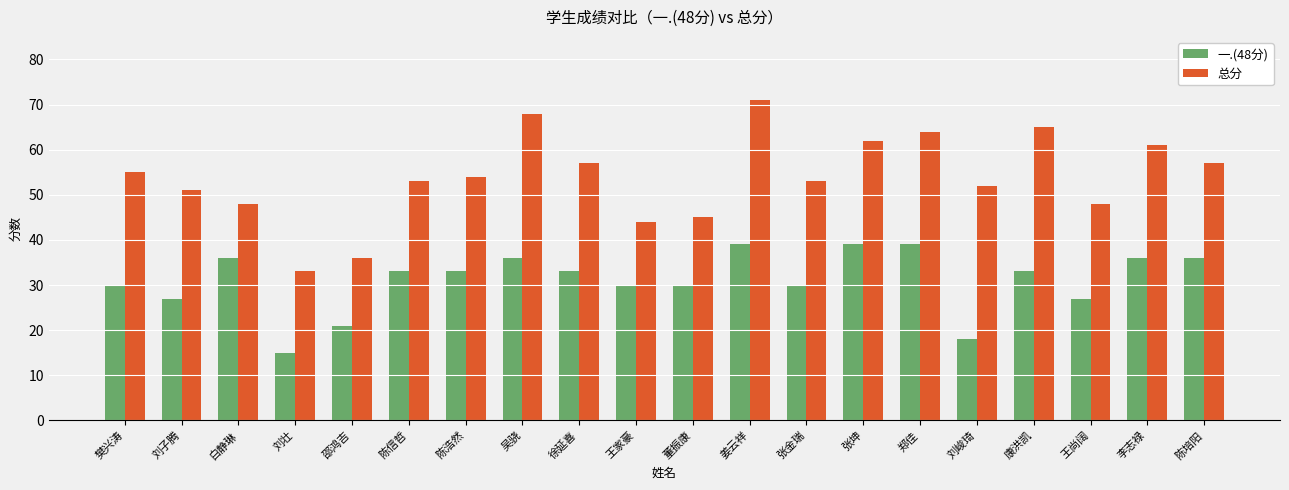

What position from the right is 陈信哲?

15